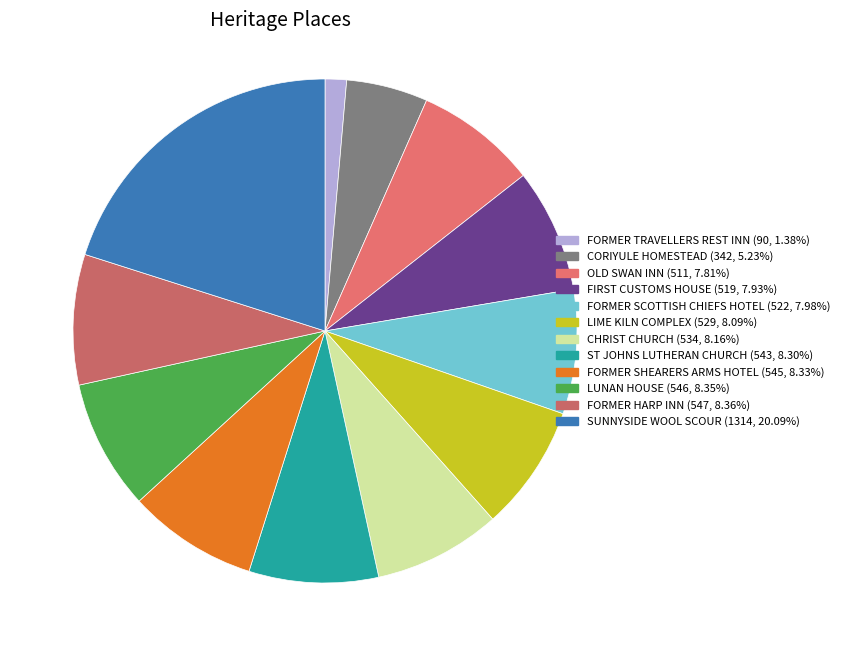

Count the number of slices in the pie.

12